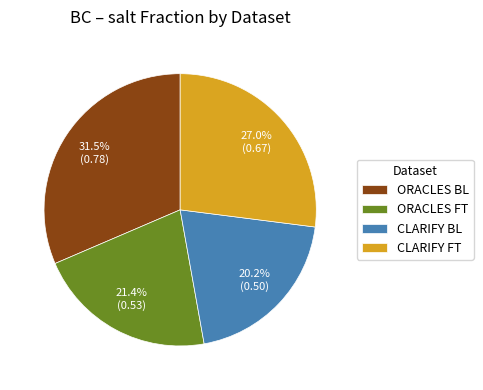

Is there a majority slice in this chart?

No